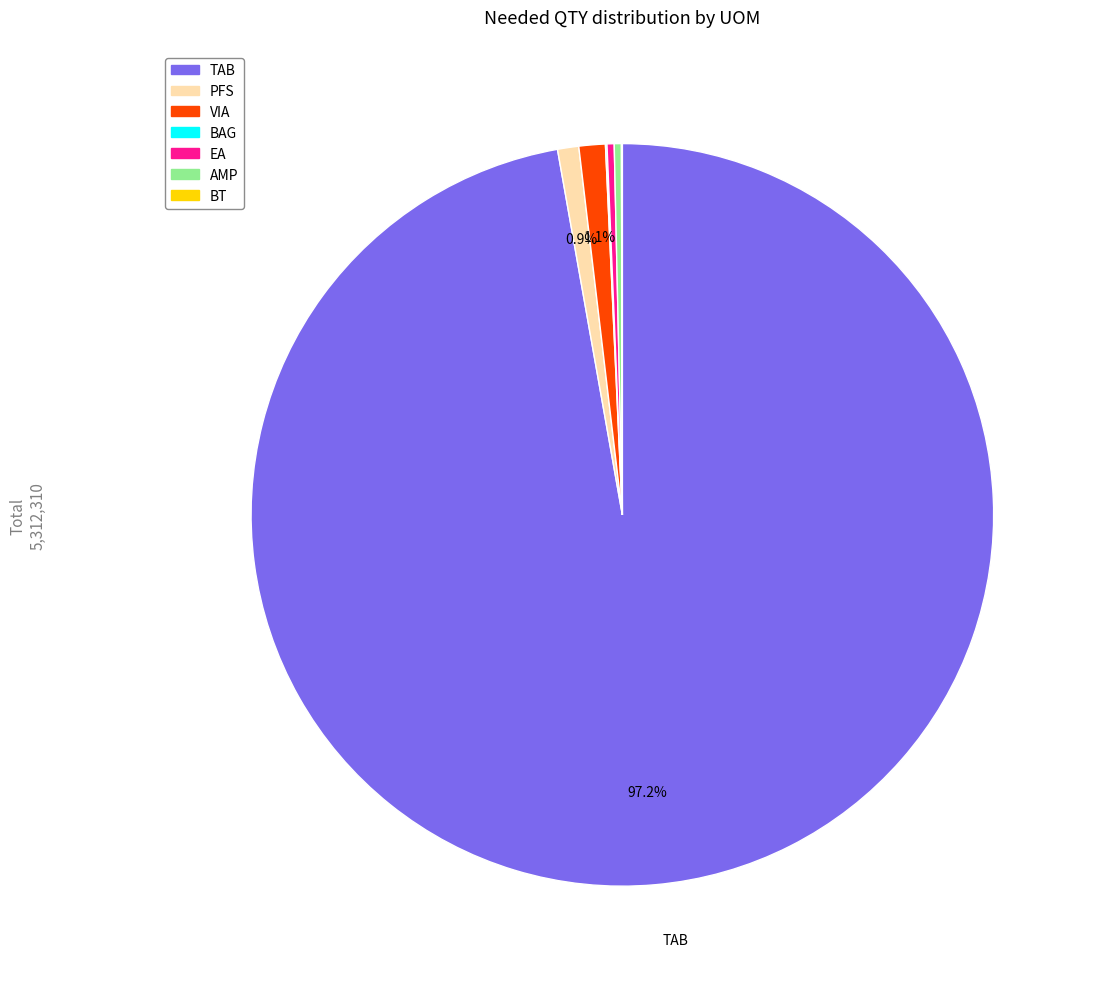

Which slice represents more than half of the pie?

TAB